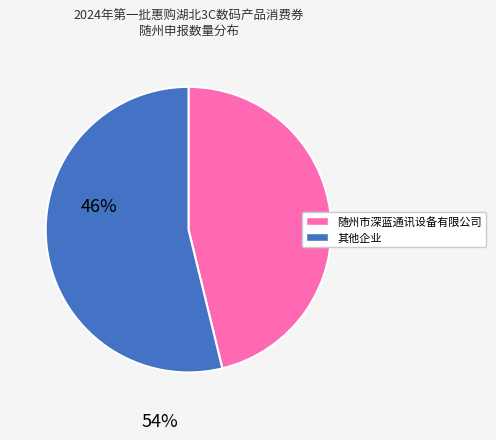

Is there any slice that represents more than half of the pie?

Yes